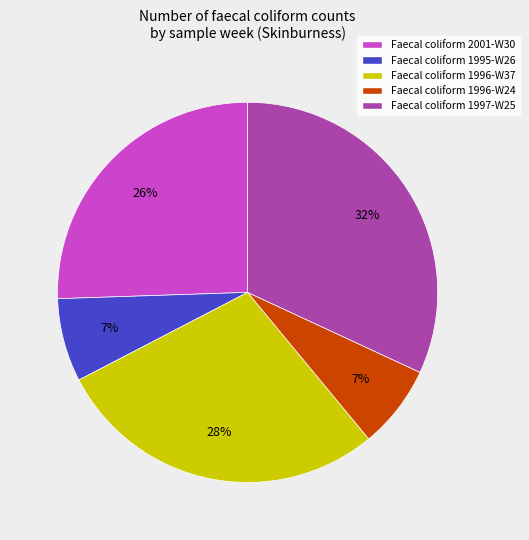

What is the largest slice in the pie chart?

Faecal coliform 1997-W25